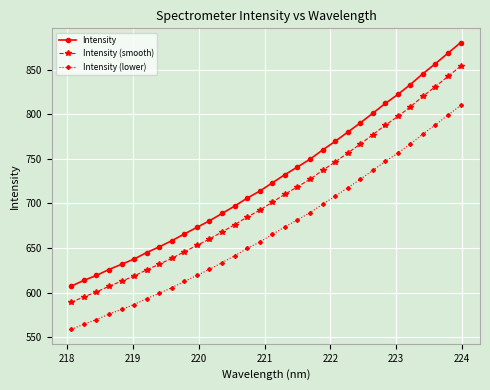

At how many categories does at least one series exceed 837?

4